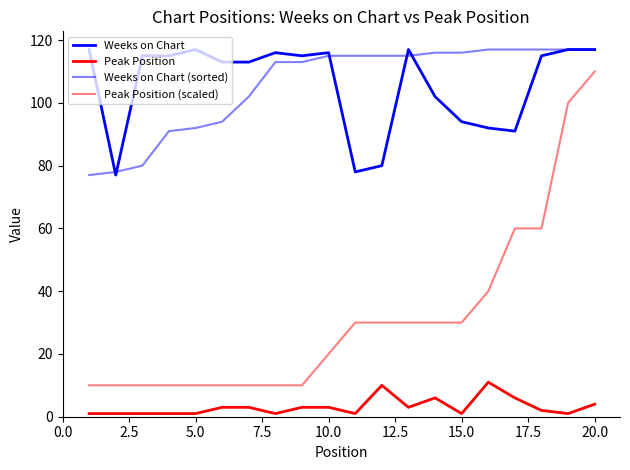

Reading right to left, transcribe all the data shown in this chart.

Weeks on Chart: 117	117	115	91	92	94	102	117	80	78	116	115	116	113	113	117	115	115	77	117
Peak Position: 4	1	2	6	11	1	6	3	10	1	3	3	1	3	3	1	1	1	1	1
Weeks on Chart (sorted): 117	117	117	117	117	116	116	115	115	115	115	113	113	102	94	92	91	80	78	77
Peak Position (scaled): 110	100	60	60	40	30	30	30	30	30	20	10	10	10	10	10	10	10	10	10